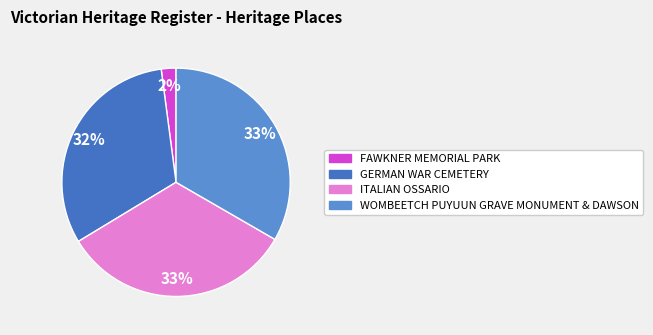

What percentage is the FAWKNER MEMORIAL PARK slice, to the nearest percent?

2%